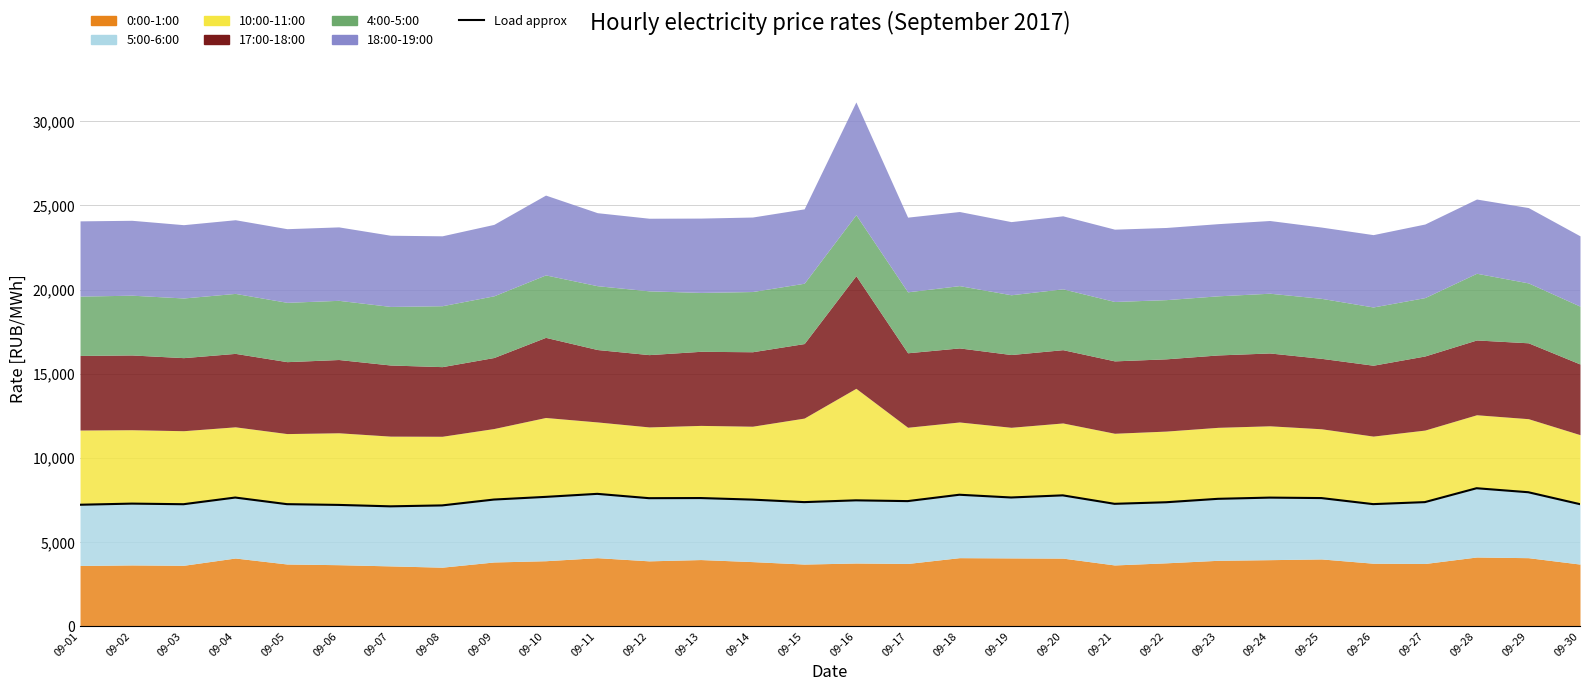

At which category does the chart reach its minimum across all series?

09-07